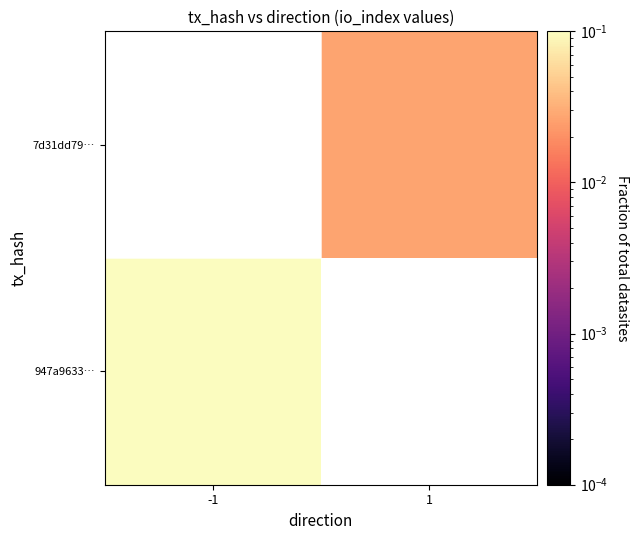

How many data points in 7d31dd79… are above 0?

1